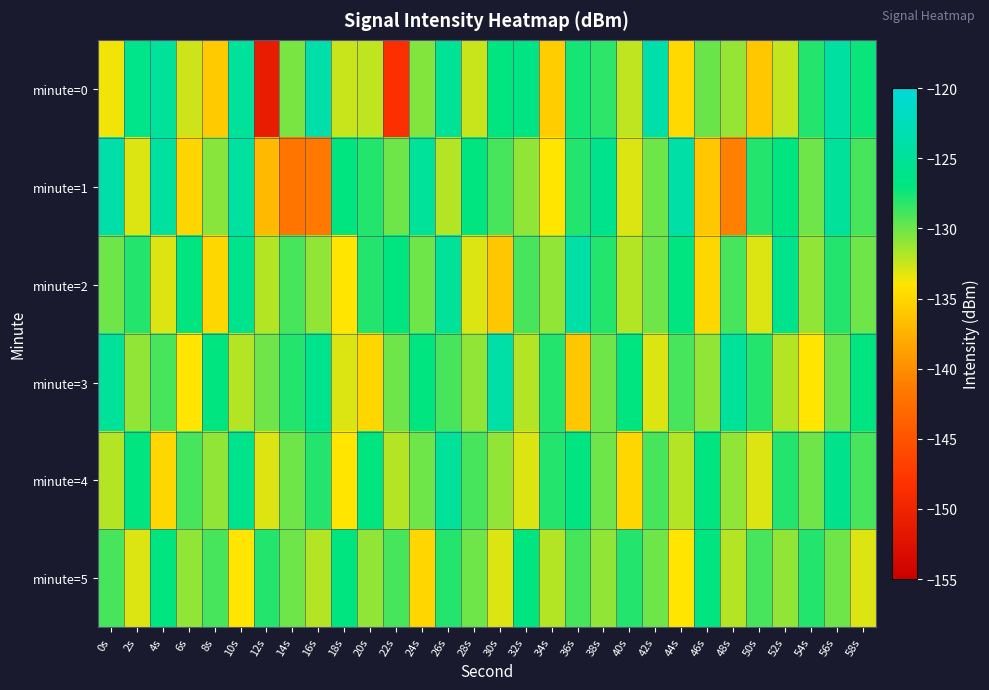

Reading left to right, what are all the values shown in this chart?

minute=0: 0s=-133.6	2s=-126.2	4s=-124.9	6s=-132.6	8s=-135.8	10s=-125.0	12s=-151.2	14s=-130.3	16s=-123.8	18s=-132.5	20s=-132.3	22s=-148.5	24s=-130.7	26s=-125.3	28s=-132.5	30s=-127.0	32s=-126.6	34s=-135.6	36s=-127.6	38s=-128.3	40s=-132.3	42s=-123.8	44s=-134.9	46s=-129.9	48s=-131.2	50s=-136.1	52s=-132.4	54s=-128.0	56s=-124.4	58s=-127.3
minute=1: 0s=-123.7	2s=-133.0	4s=-124.6	6s=-135.1	8s=-130.8	10s=-124.5	12s=-137.0	14s=-141.9	16s=-141.5	18s=-127.0	20s=-128.0	22s=-130.0	24s=-125.0	26s=-132.0	28s=-127.0	30s=-129.0	32s=-131.0	34s=-134.0	36s=-128.0	38s=-126.0	40s=-133.0	42s=-130.0	44s=-124.0	46s=-136.0	48s=-141.0	50s=-128.0	52s=-127.0	54s=-130.0	56s=-125.0	58s=-129.0
minute=2: 0s=-130.0	2s=-128.0	4s=-133.0	6s=-127.0	8s=-135.0	10s=-126.0	12s=-132.0	14s=-129.0	16s=-131.0	18s=-134.0	20s=-128.0	22s=-127.0	24s=-130.0	26s=-125.0	28s=-133.0	30s=-136.0	32s=-129.0	34s=-131.0	36s=-124.0	38s=-128.0	40s=-132.0	42s=-130.0	44s=-127.0	46s=-135.0	48s=-129.0	50s=-133.0	52s=-126.0	54s=-131.0	56s=-128.0	58s=-130.0
minute=3: 0s=-125.0	2s=-131.0	4s=-129.0	6s=-134.0	8s=-127.0	10s=-132.0	12s=-130.0	14s=-128.0	16s=-126.0	18s=-133.0	20s=-135.0	22s=-130.0	24s=-127.0	26s=-129.0	28s=-131.0	30s=-124.0	32s=-132.0	34s=-128.0	36s=-136.0	38s=-130.0	40s=-127.0	42s=-133.0	44s=-129.0	46s=-131.0	48s=-125.0	50s=-128.0	52s=-132.0	54s=-134.0	56s=-130.0	58s=-127.0
minute=4: 0s=-132.0	2s=-127.0	4s=-135.0	6s=-129.0	8s=-131.0	10s=-126.0	12s=-133.0	14s=-130.0	16s=-128.0	18s=-134.0	20s=-127.0	22s=-132.0	24s=-130.0	26s=-125.0	28s=-129.0	30s=-131.0	32s=-133.0	34s=-128.0	36s=-127.0	38s=-130.0	40s=-135.0	42s=-129.0	44s=-132.0	46s=-127.0	48s=-131.0	50s=-133.0	52s=-128.0	54s=-130.0	56s=-126.0	58s=-129.0
minute=5: 0s=-129.0	2s=-133.0	4s=-127.0	6s=-131.0	8s=-129.0	10s=-134.0	12s=-128.0	14s=-130.0	16s=-132.0	18s=-127.0	20s=-131.0	22s=-129.0	24s=-135.0	26s=-128.0	28s=-130.0	30s=-133.0	32s=-127.0	34s=-132.0	36s=-129.0	38s=-131.0	40s=-128.0	42s=-130.0	44s=-134.0	46s=-127.0	48s=-132.0	50s=-129.0	52s=-131.0	54s=-128.0	56s=-130.0	58s=-133.0